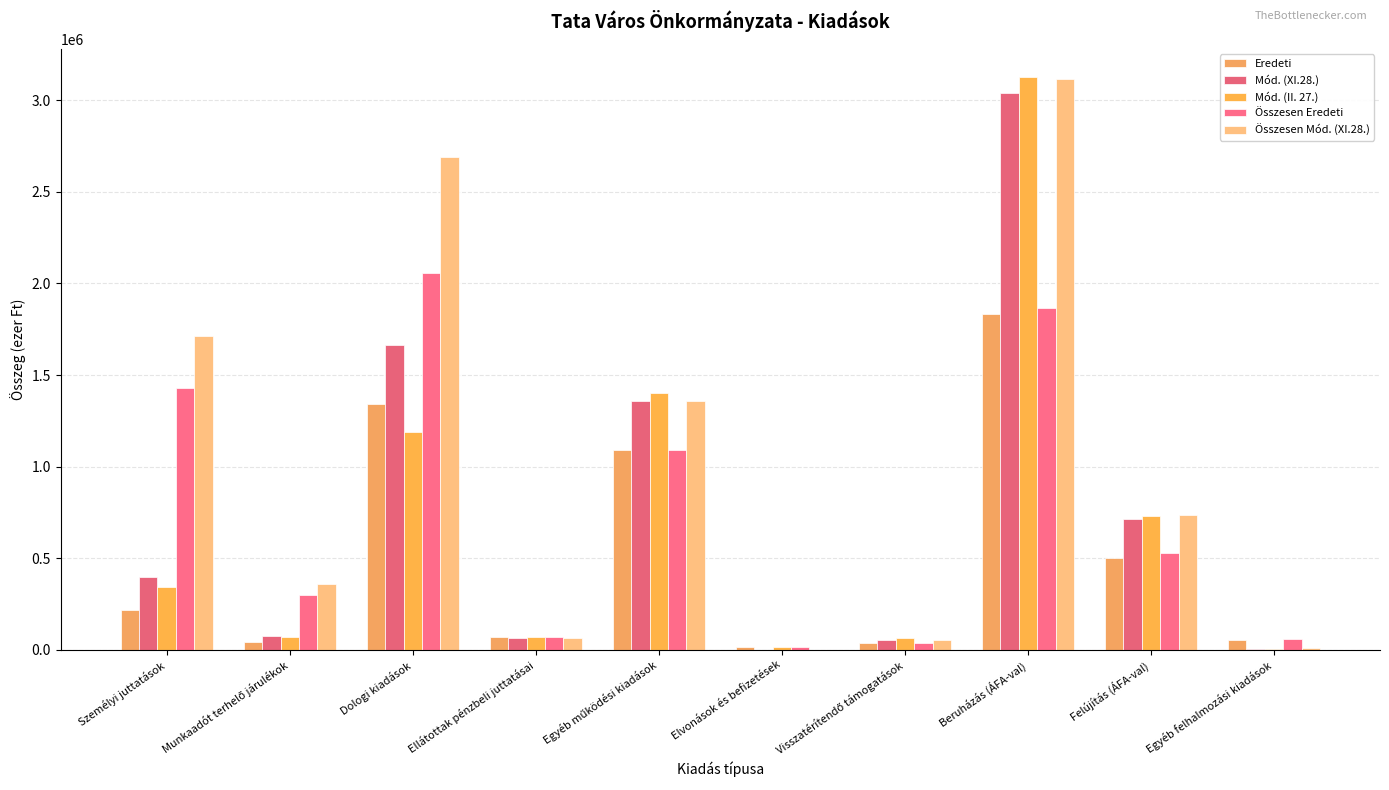

What is the maximum value for Mód. (XI.28.)?

3038598